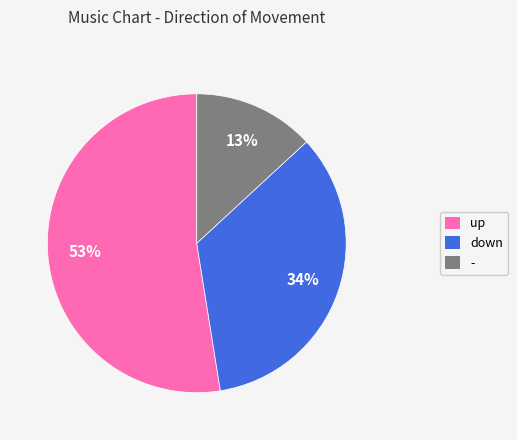

Is the sum of up and - greater than half?

Yes